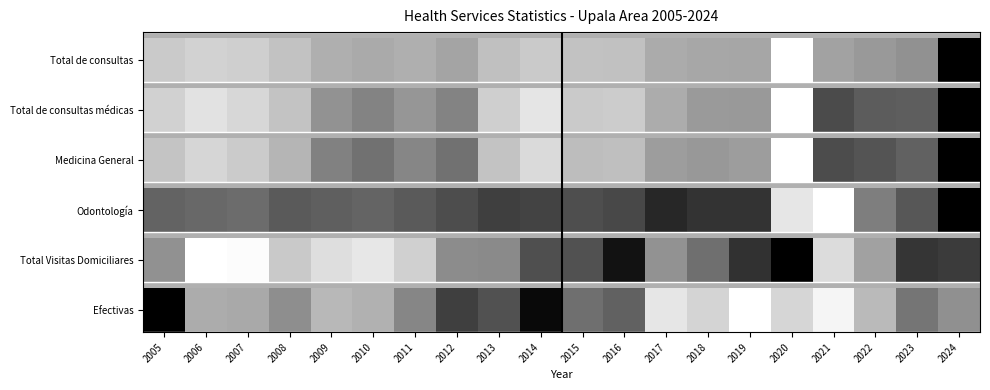

Is this an area chart (filled region under the line)?

No